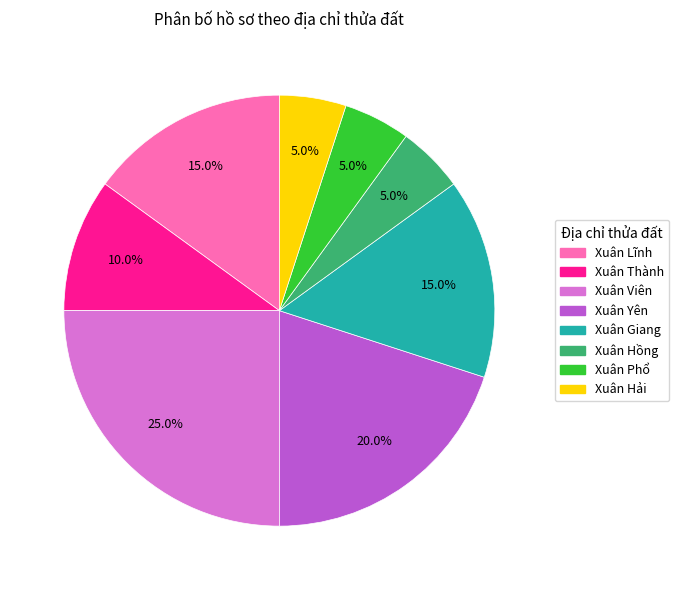

Is there any slice that represents more than half of the pie?

No